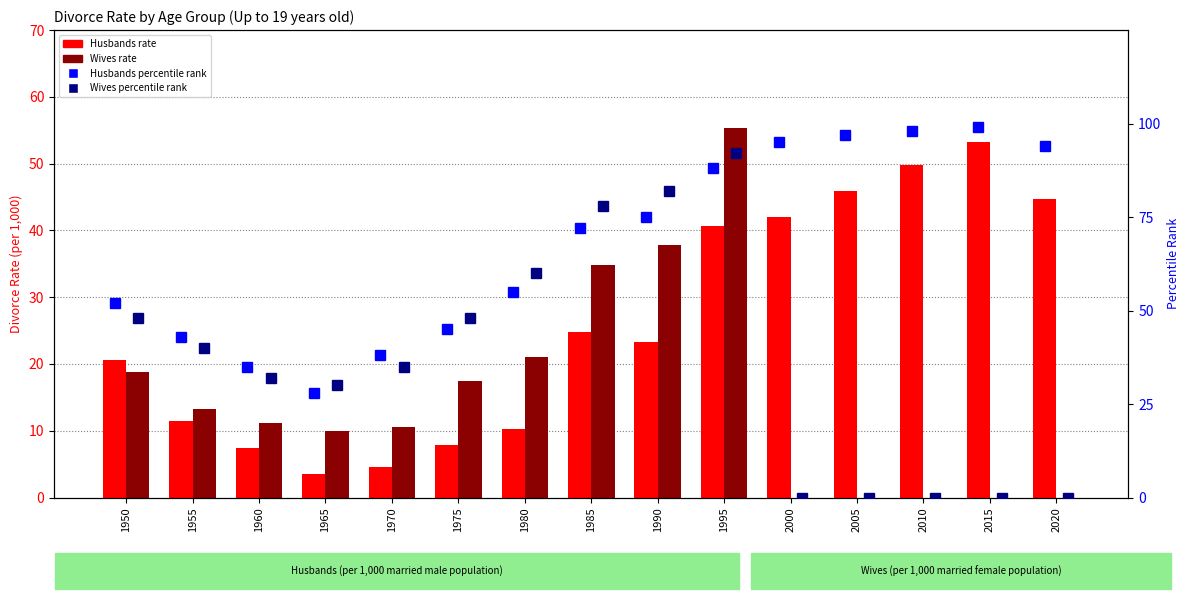

Rank the series at 2015 from lowest to highest value.

Wives rate, Wives percentile rank, Husbands rate, Husbands percentile rank